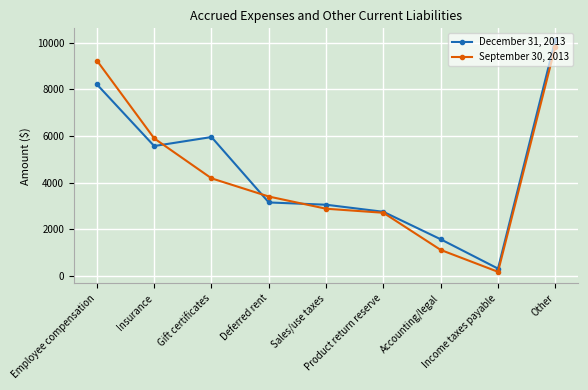

List the series in order of their peak value, lowest first.

September 30, 2013, December 31, 2013